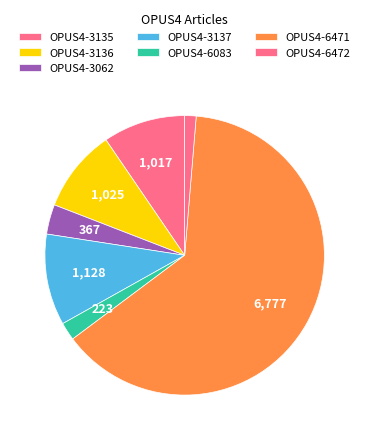

How many segments does this pie chart have?

7